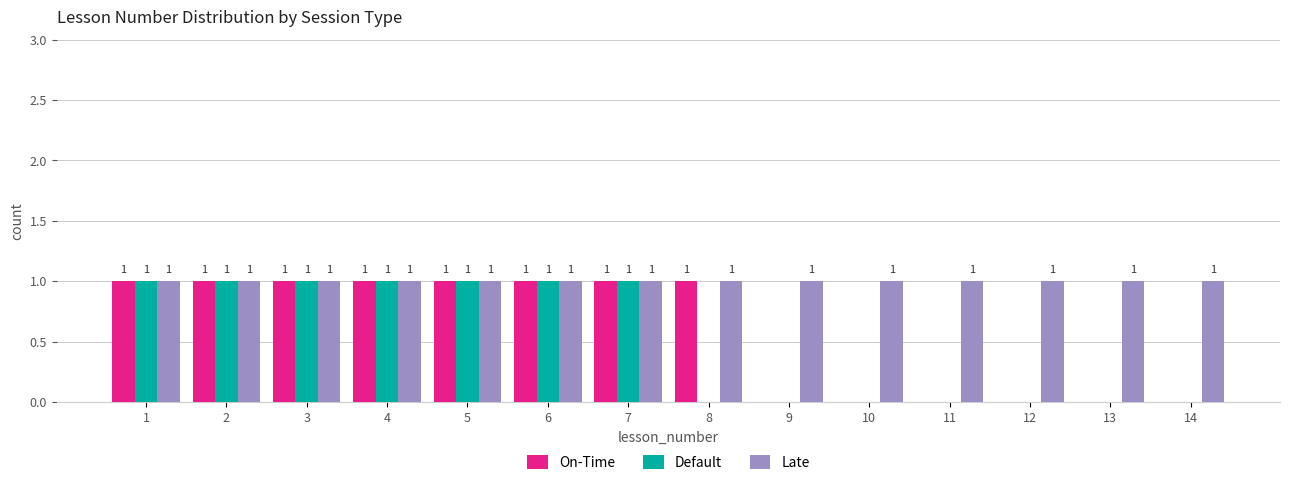

Reading left to right, what are all the values shown in this chart?

On-Time: 1=1	2=1	3=1	4=1	5=1	6=1	7=1	8=1	9=0	10=0	11=0	12=0	13=0	14=0
Default: 1=1	2=1	3=1	4=1	5=1	6=1	7=1	8=0	9=0	10=0	11=0	12=0	13=0	14=0
Late: 1=1	2=1	3=1	4=1	5=1	6=1	7=1	8=1	9=1	10=1	11=1	12=1	13=1	14=1